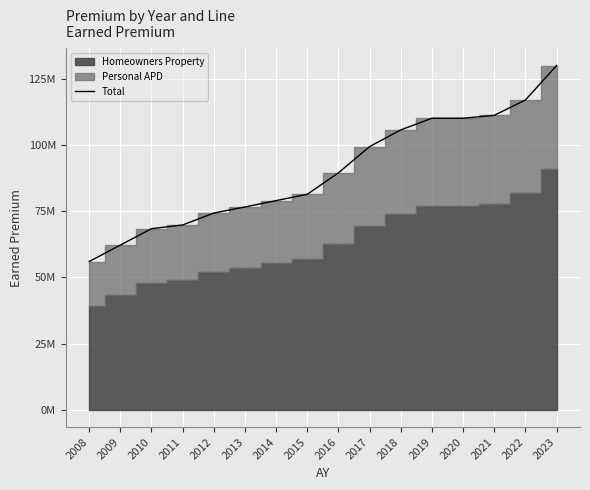

Rank the categories by value from lowest to highest.

2008, 2009, 2010, 2011, 2012, 2013, 2014, 2015, 2016, 2017, 2018, 2019, 2020, 2021, 2022, 2023